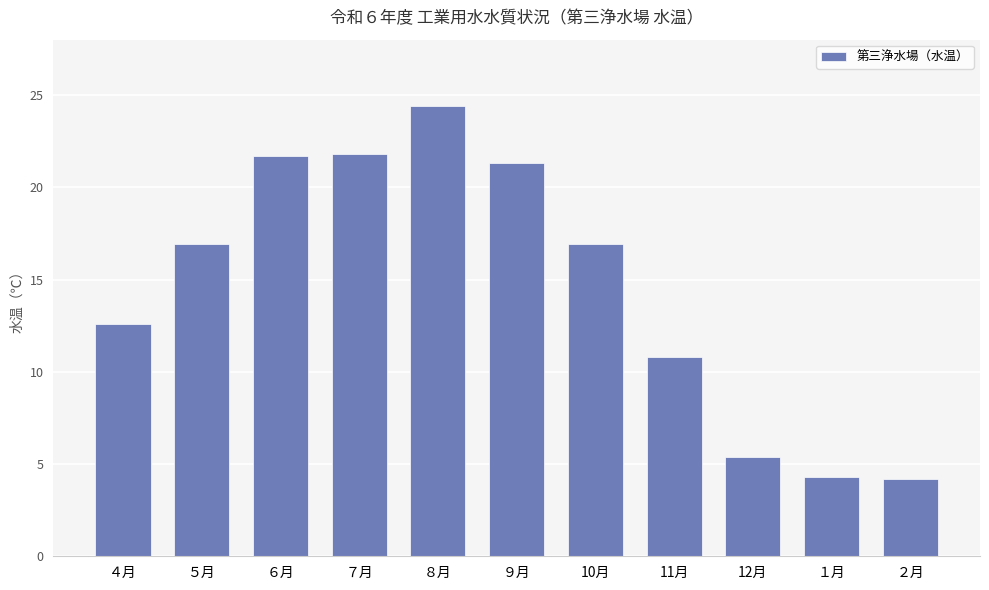

How many bars are there in total?

11